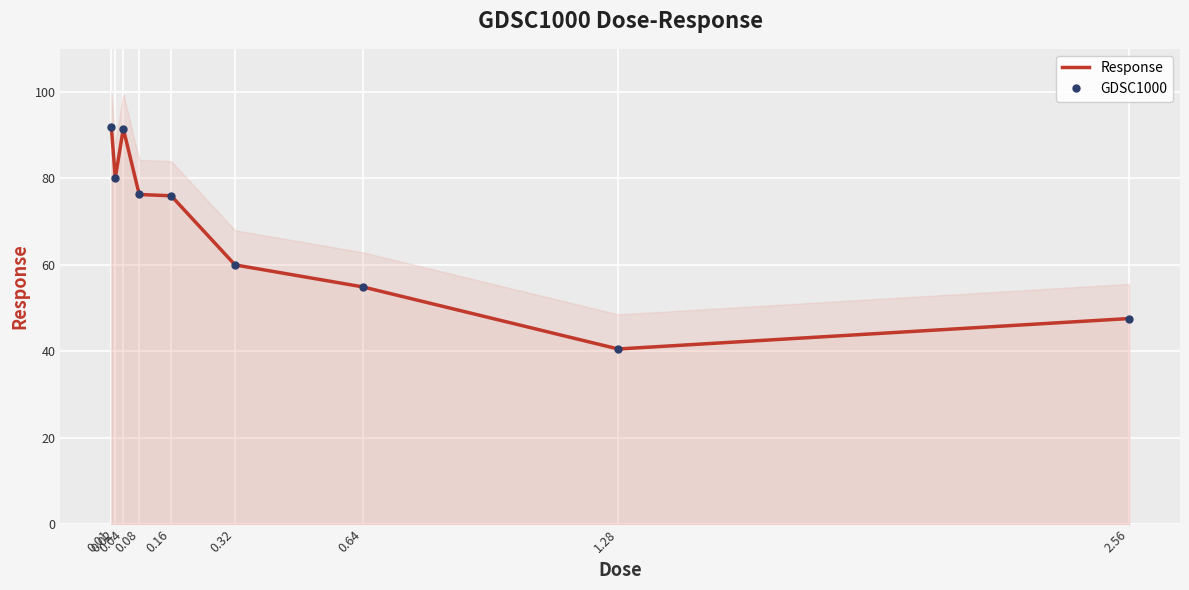

Reading right to left, what are all the values shown in this chart?

Response: 47.6	40.5	54.9	60.0	76.0	76.3	91.5	80.1	92.0
GDSC1000: 47.6	40.5	54.9	60.0	76.0	76.3	91.5	80.1	92.0